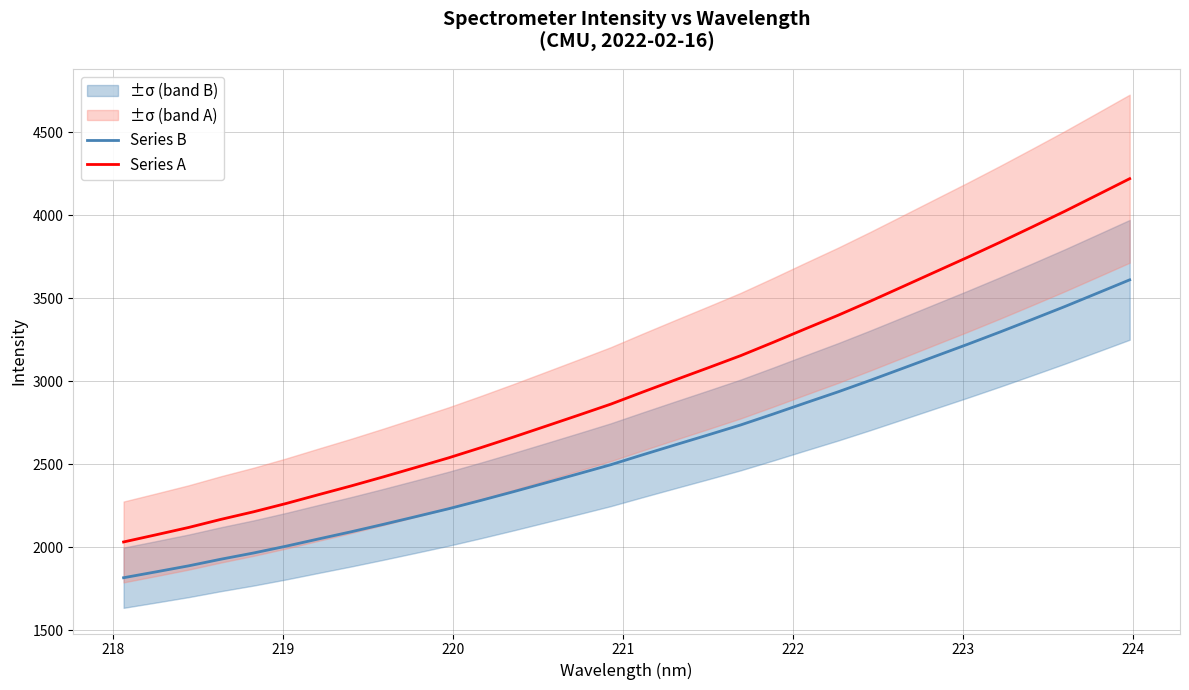

What is the highest value of the Series B series?

3611.4